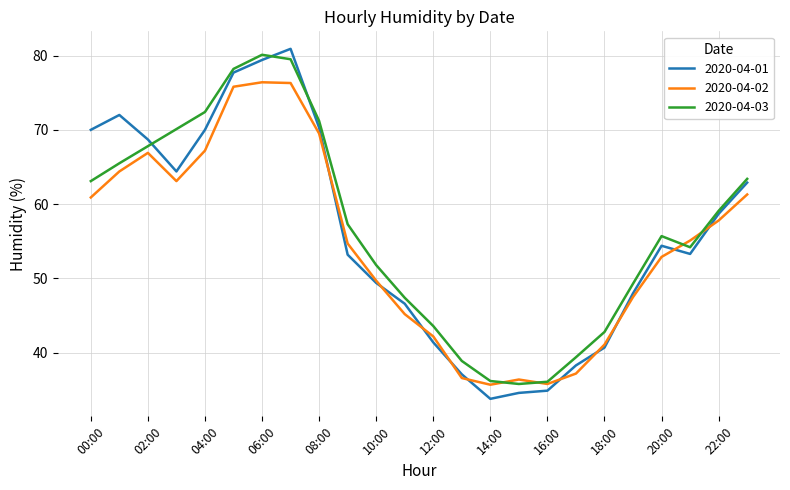

What is the smallest value displayed?

33.8